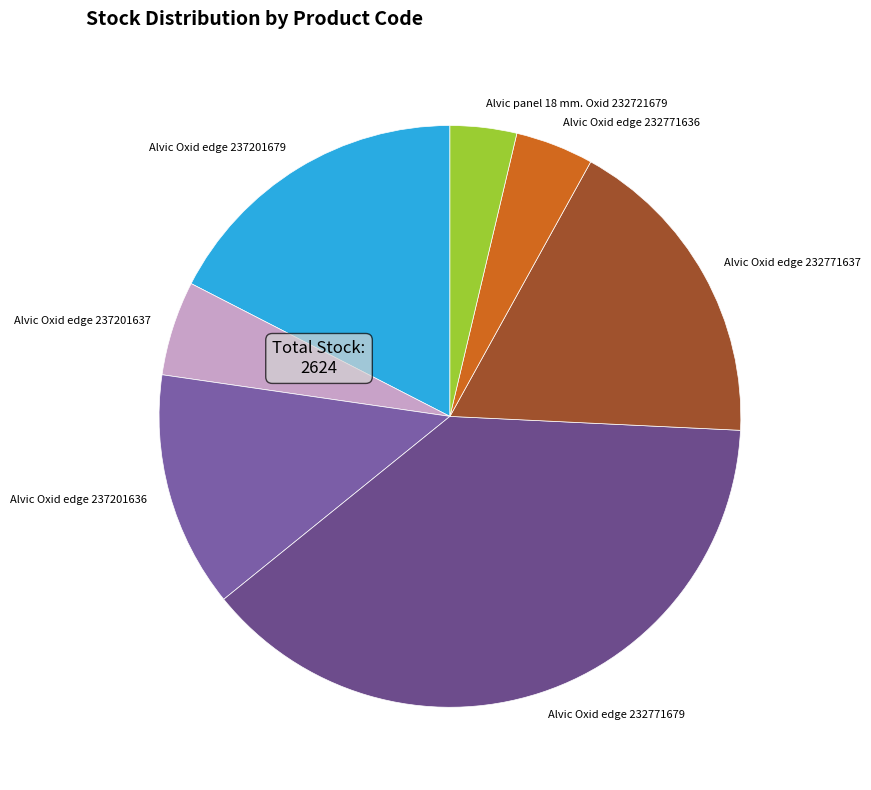

Between Alvic Oxid edge 232771637 and Alvic Oxid edge 232771679, which is larger?

Alvic Oxid edge 232771679